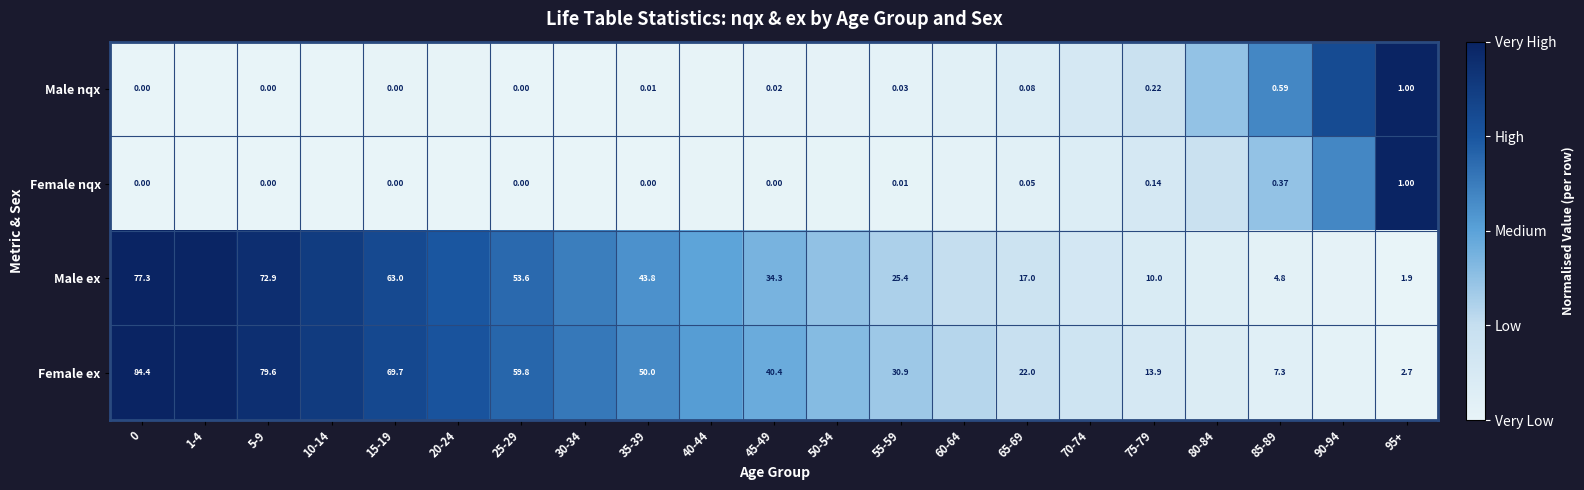

What is the difference between the highest and lowest values at 0?

84.4